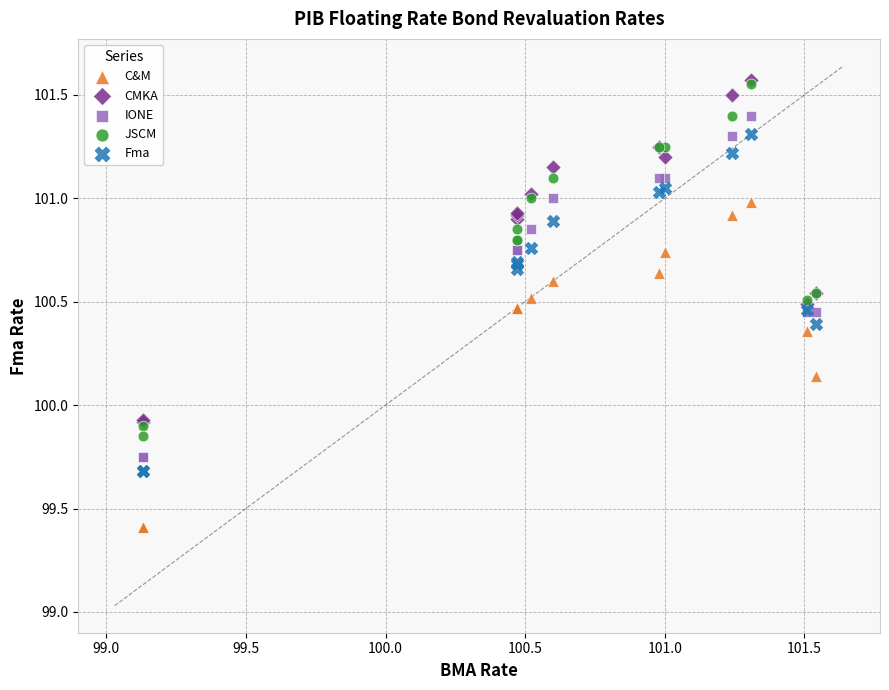

What are all the series names shown in the legend?

C&M, CMKA, IONE, JSCM, Fma